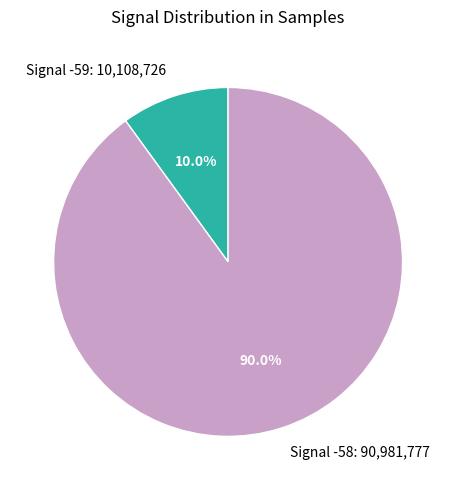

Which slice represents more than half of the pie?

Signal -58: 90,981,777